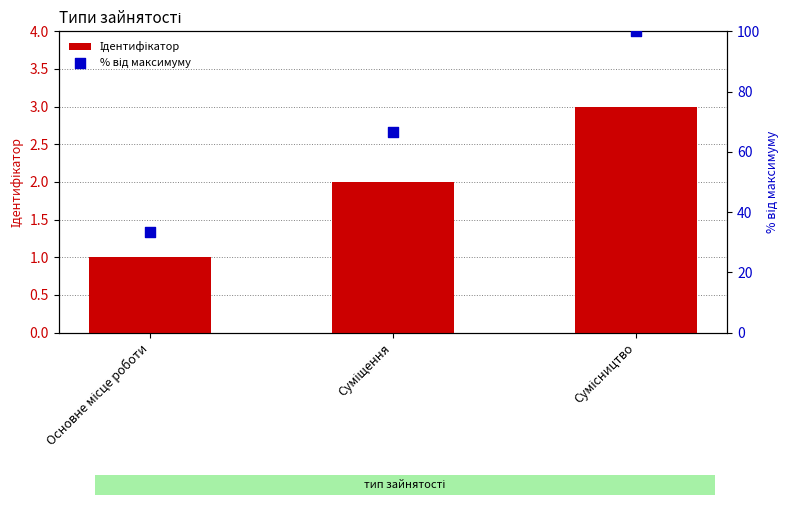

Is the value of Ідентифікатор at Основне місце роботи greater than the value of % від максимуму at Сумісництво?

No